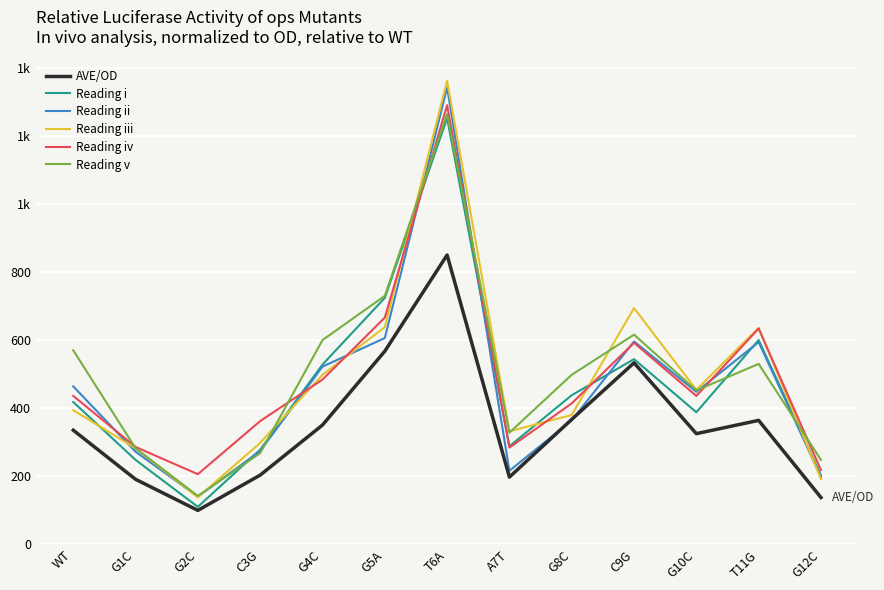

At which category is the sum across all series the highest?

T6A